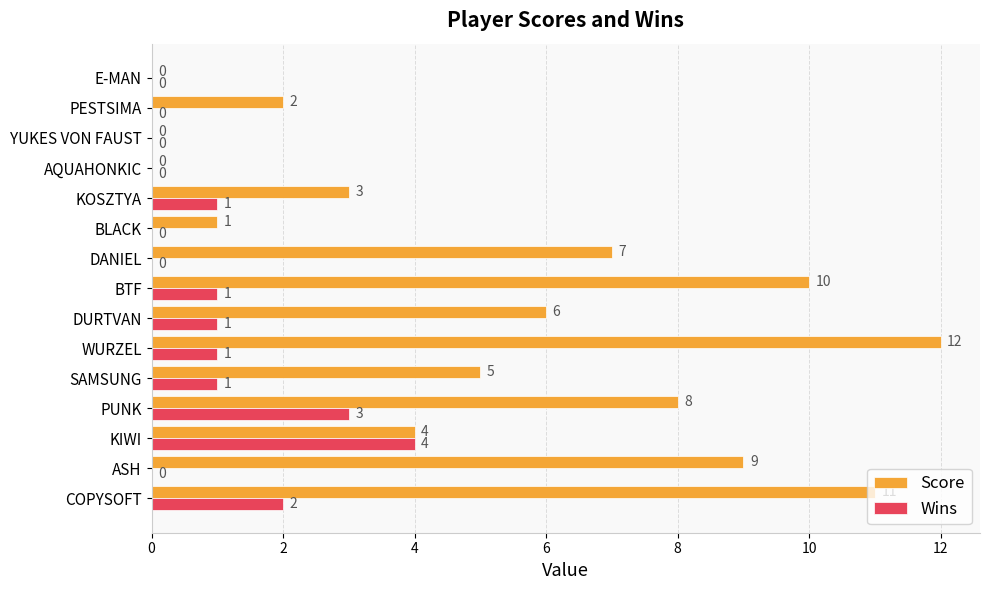

What is the highest value of the Score series?

12